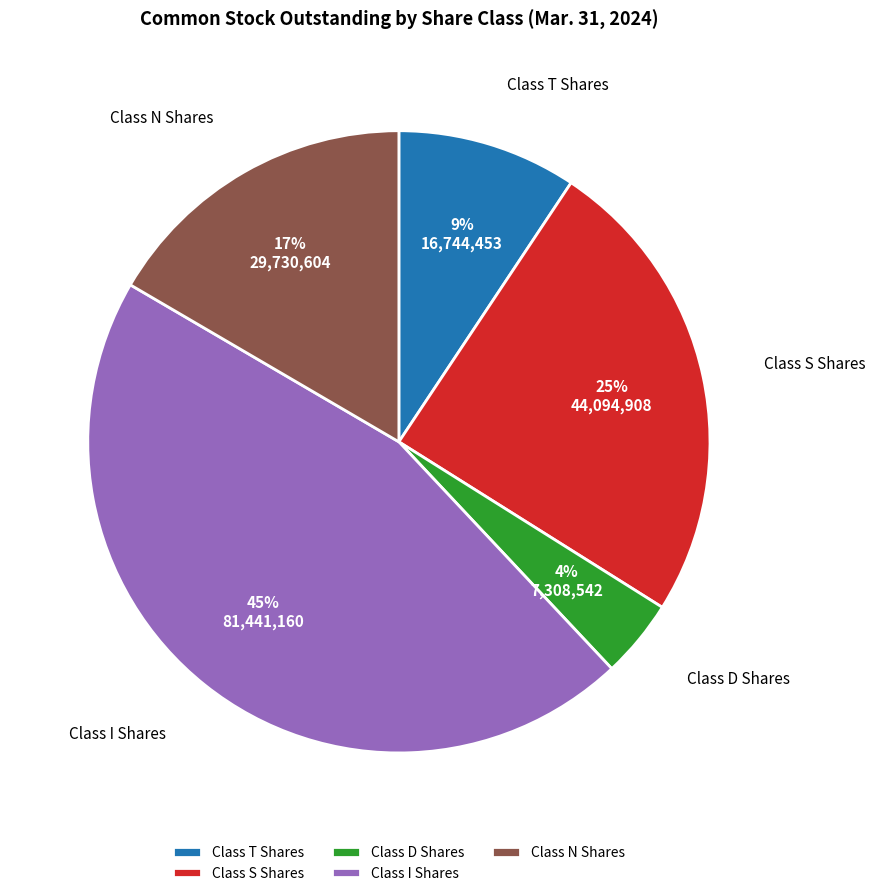

Which slice is the smallest?

Class D Shares